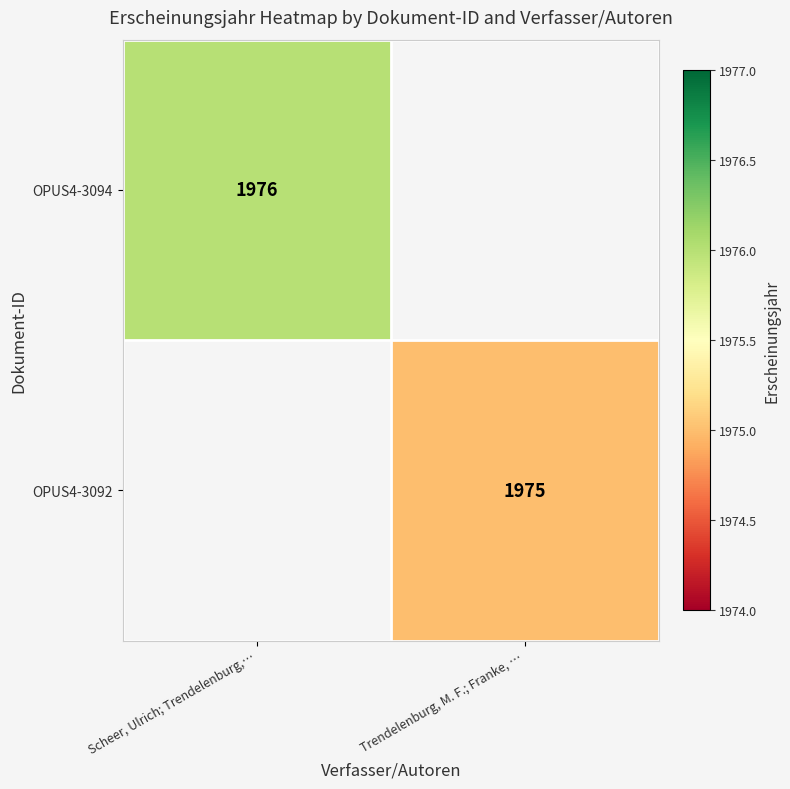

Is it true that OPUS4-3094 equals 1976 at Scheer, Ulrich; Trendelenburg,…?

True